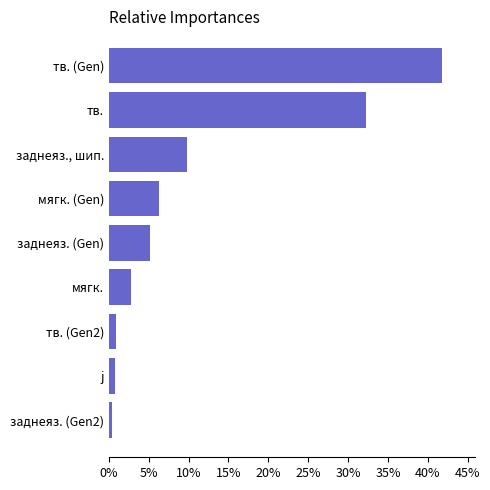

Between мягк. (Gen) and мягк., which is larger?

мягк. (Gen)